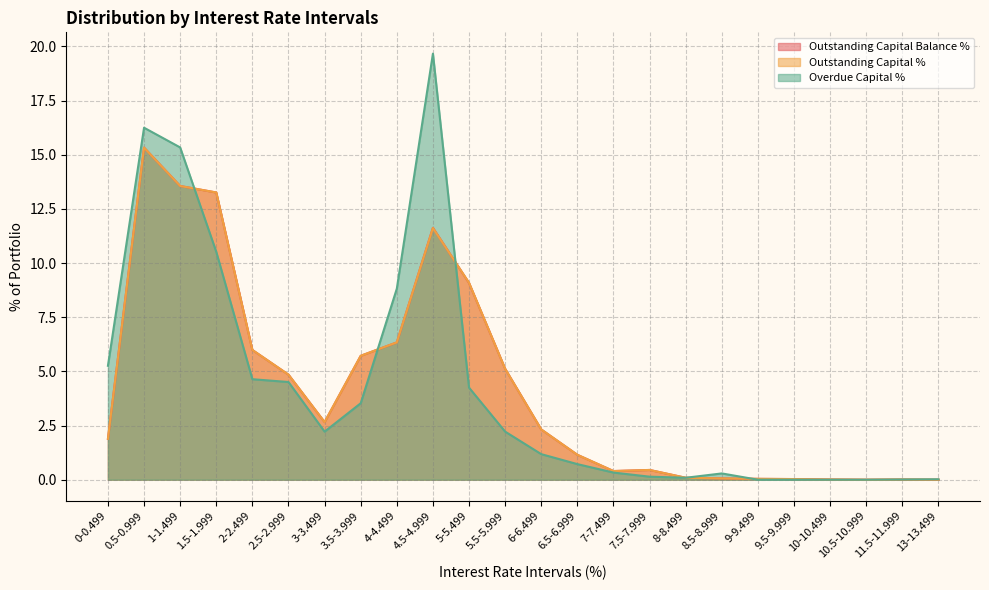

How many distinct data groups are displayed?

3